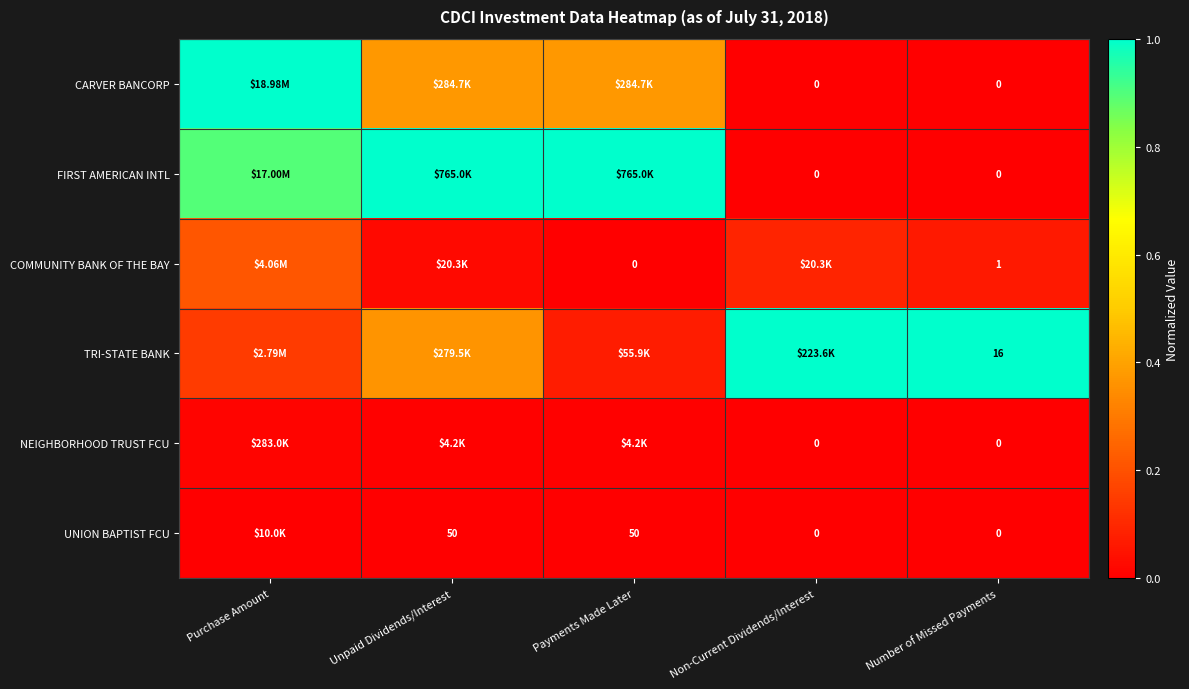

True or false: UNION BAPTIST FCU has a value of 0.0 at Payments Made Later.

False